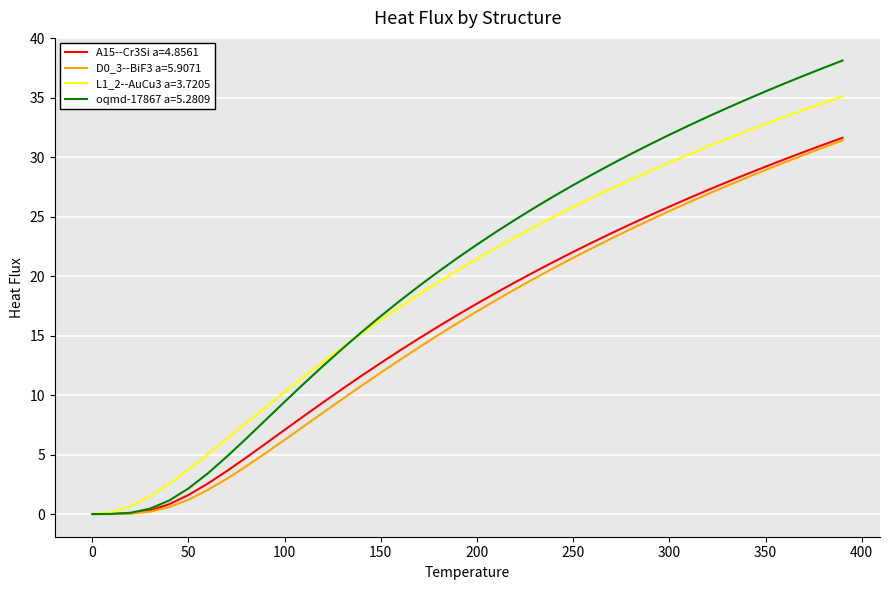

What is the maximum value shown in the chart?

38.1